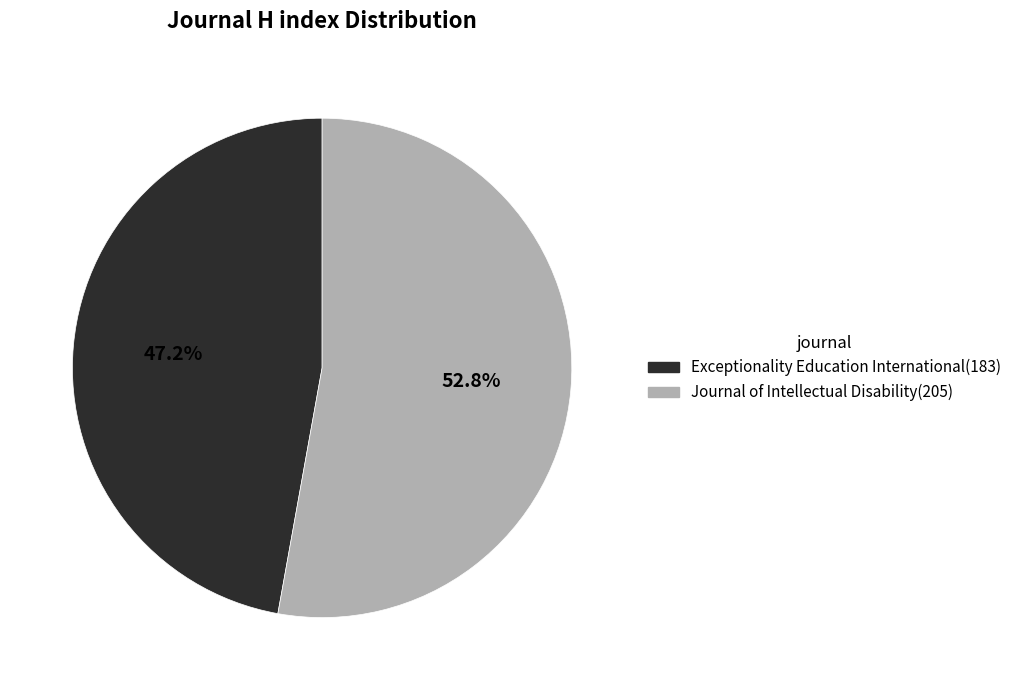

Which slice is the smallest?

Exceptionality Education International (Rank 1)